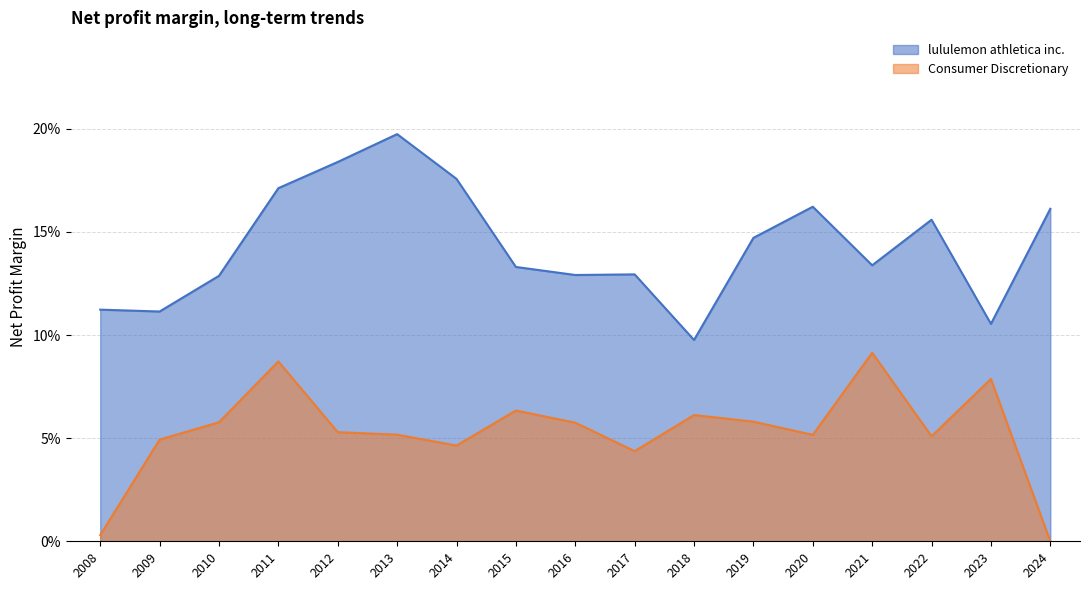

True or false: lululemon athletica inc. has a value of 0.2 at 2020.

True